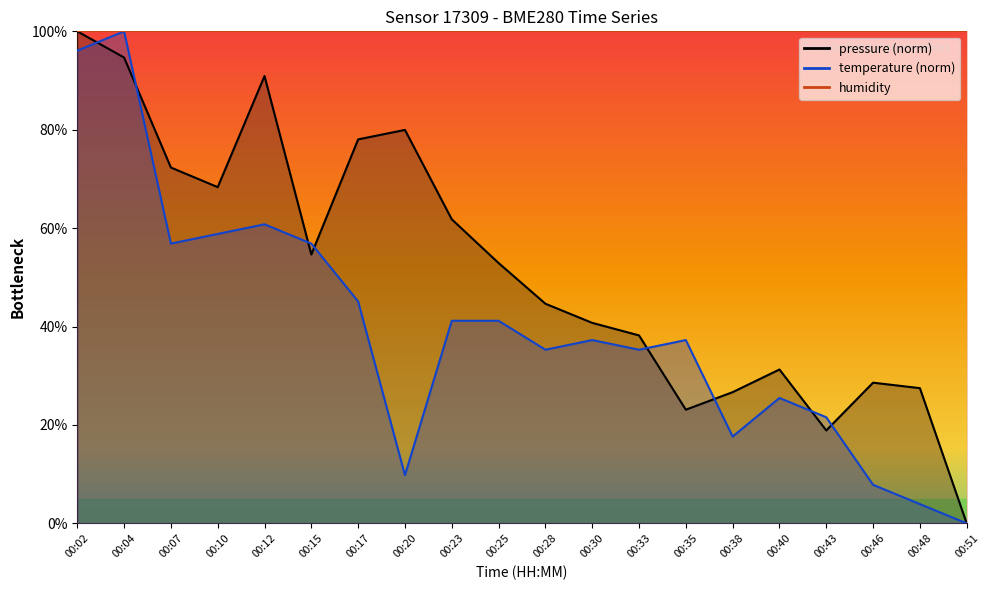

At 00:04, list the series in order from largest to smallest.

temperature, pressure